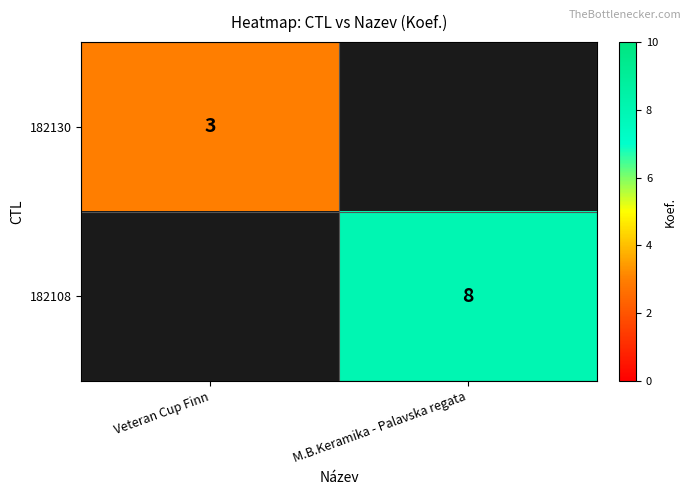

How many data points does each series have?

2